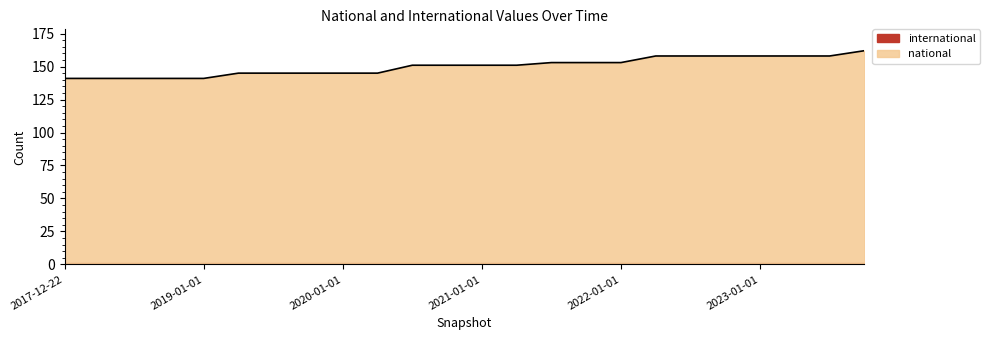

Reading left to right, extract all data points from this chart.

141	141	141	141	141	145	145	145	145	145	151	151	151	151	153	153	153	158	158	158	158	158	158	162